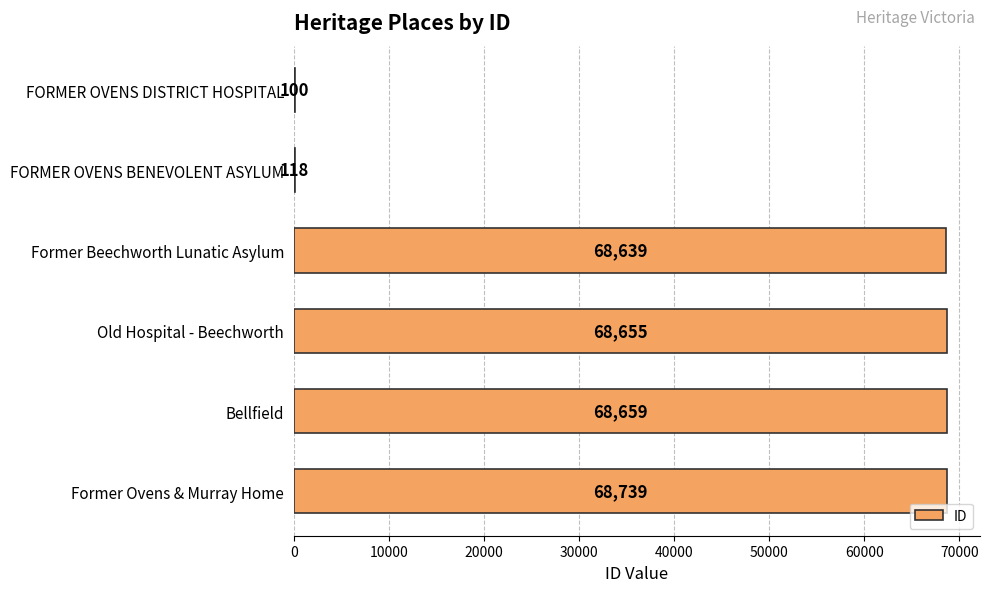

What is the average value?

45818